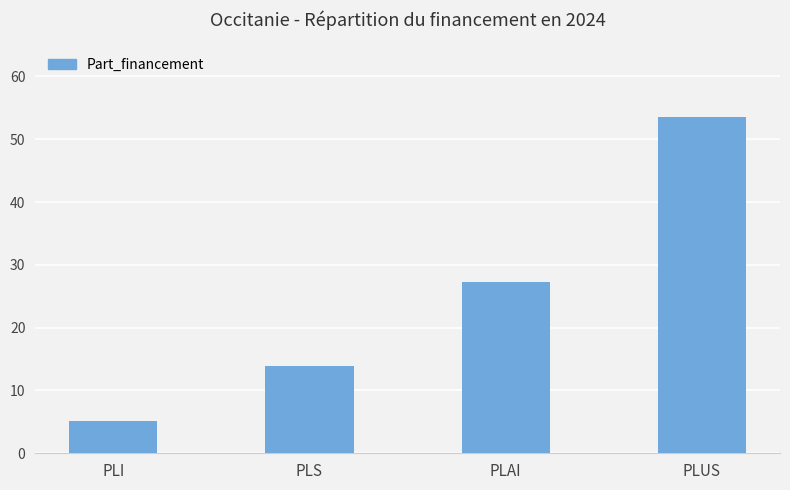

The chart shows a value of 11.7 at PLAI. True or false?

False